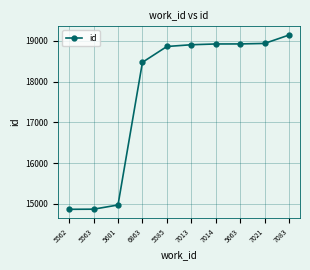

What is the label of the 4th point from the right?

7014